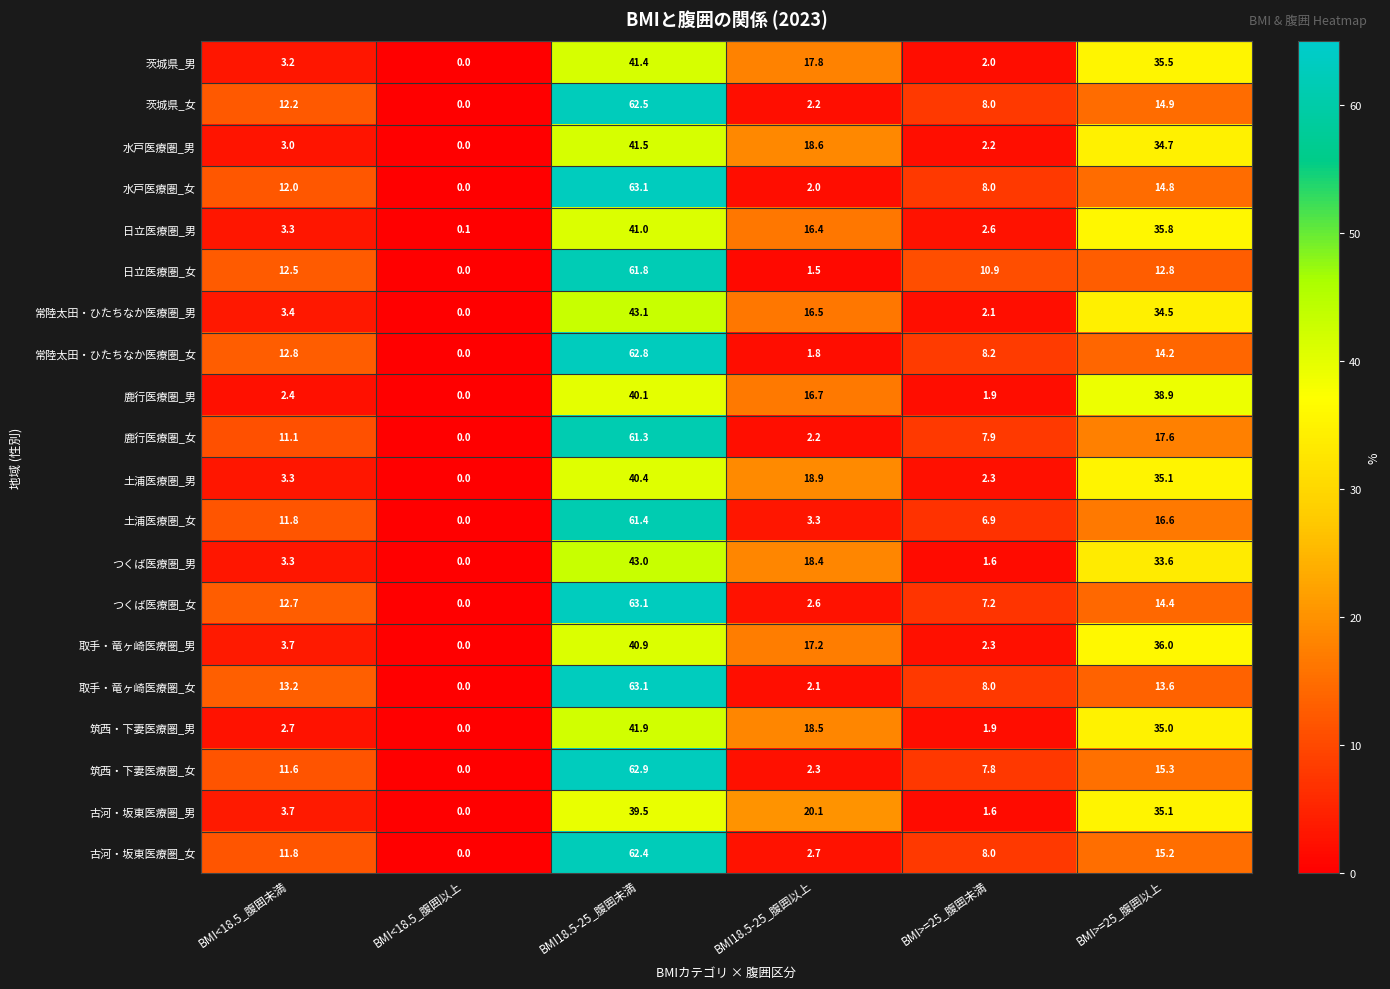

How many distinct data groups are displayed?

20